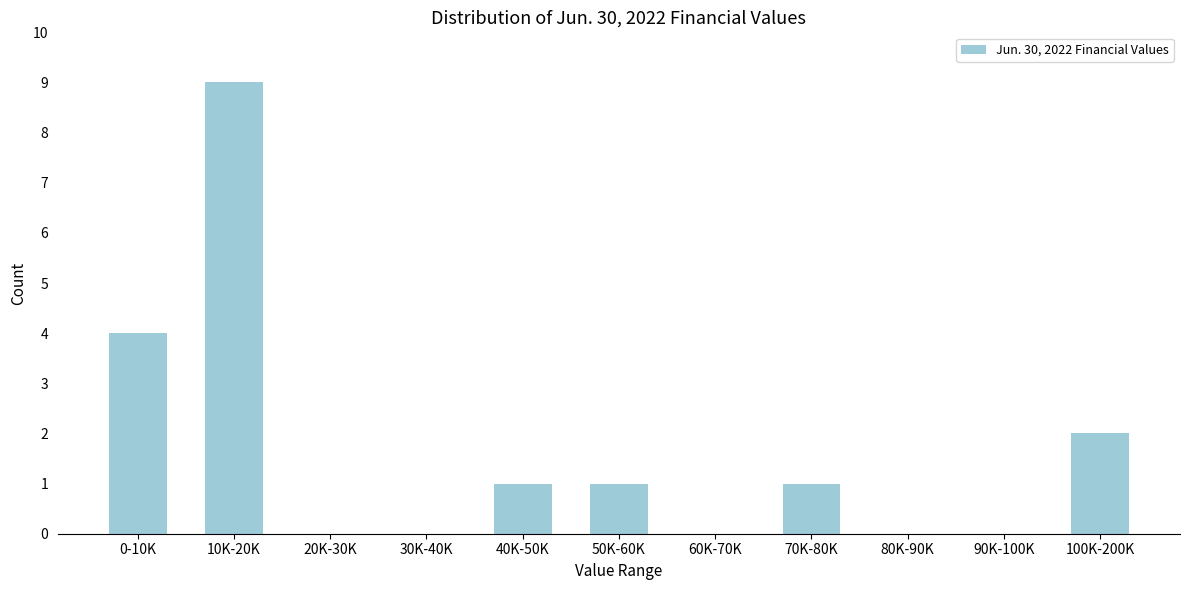

Reading left to right, transcribe all the data shown in this chart.

0-10K=4	10K-20K=9	20K-30K=0	30K-40K=0	40K-50K=1	50K-60K=1	60K-70K=0	70K-80K=1	80K-90K=0	90K-100K=0	100K-200K=2